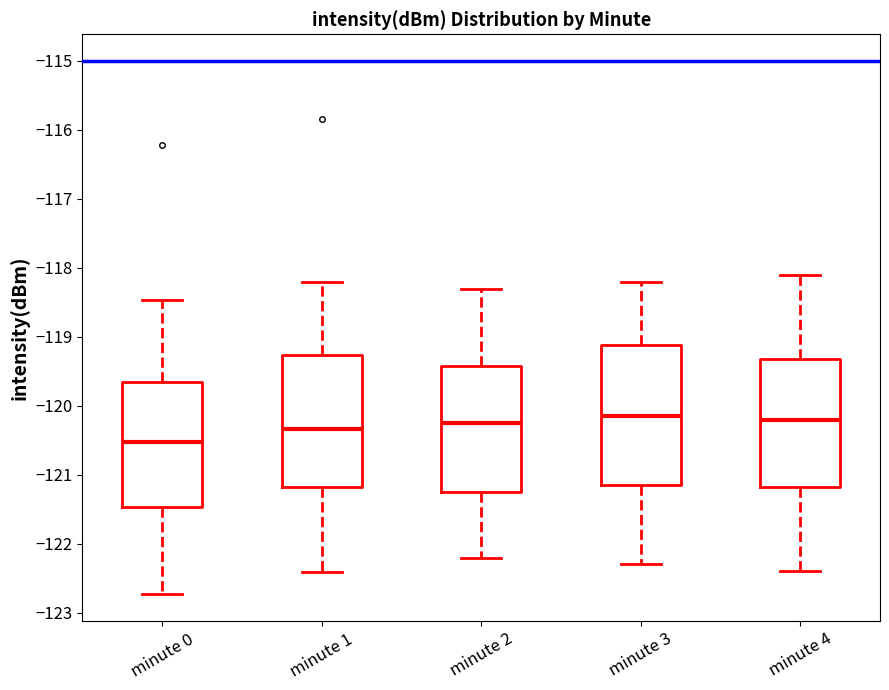

Which box is the tallest, from its lower edge to its upper edge?

minute 3